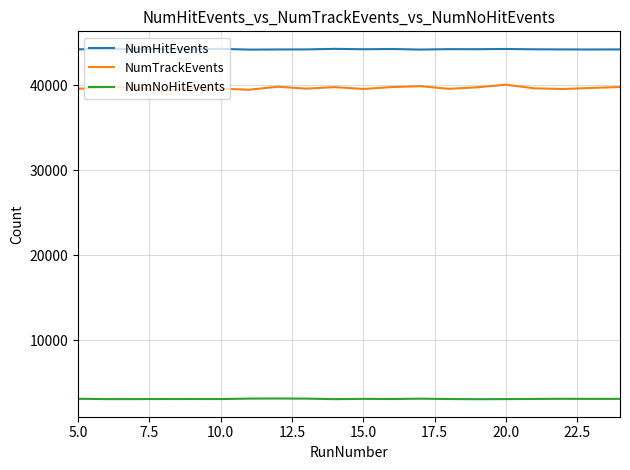

True or false: NumTrackEvents and NumNoHitEvents cross at least once.

False